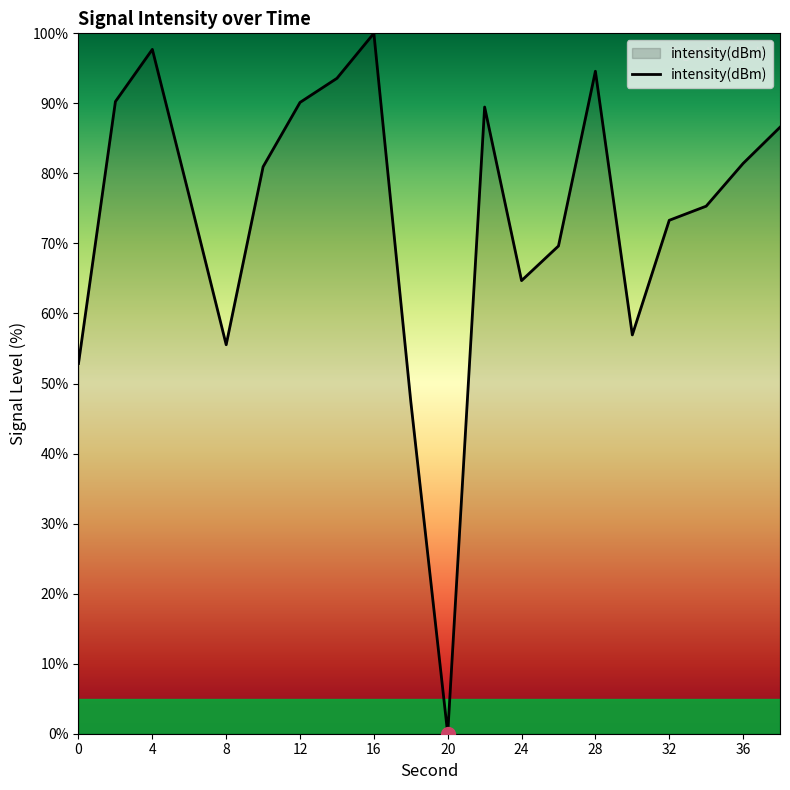

What is the greatest value displayed?

100.0